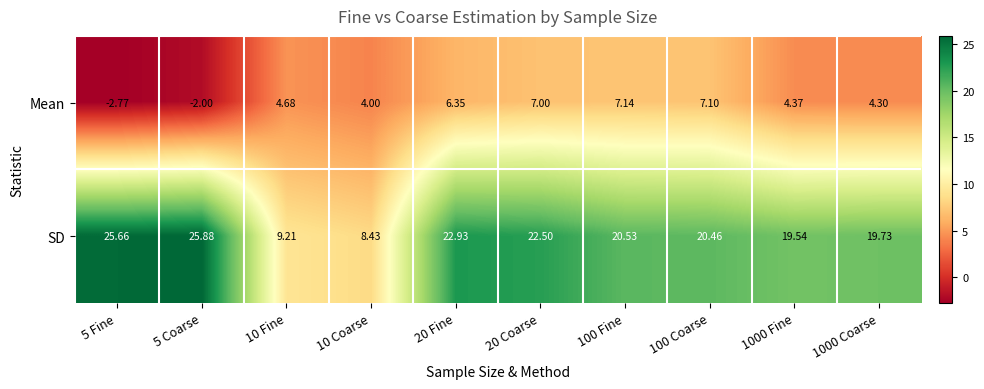

Which series has the widest spread of values?

SD